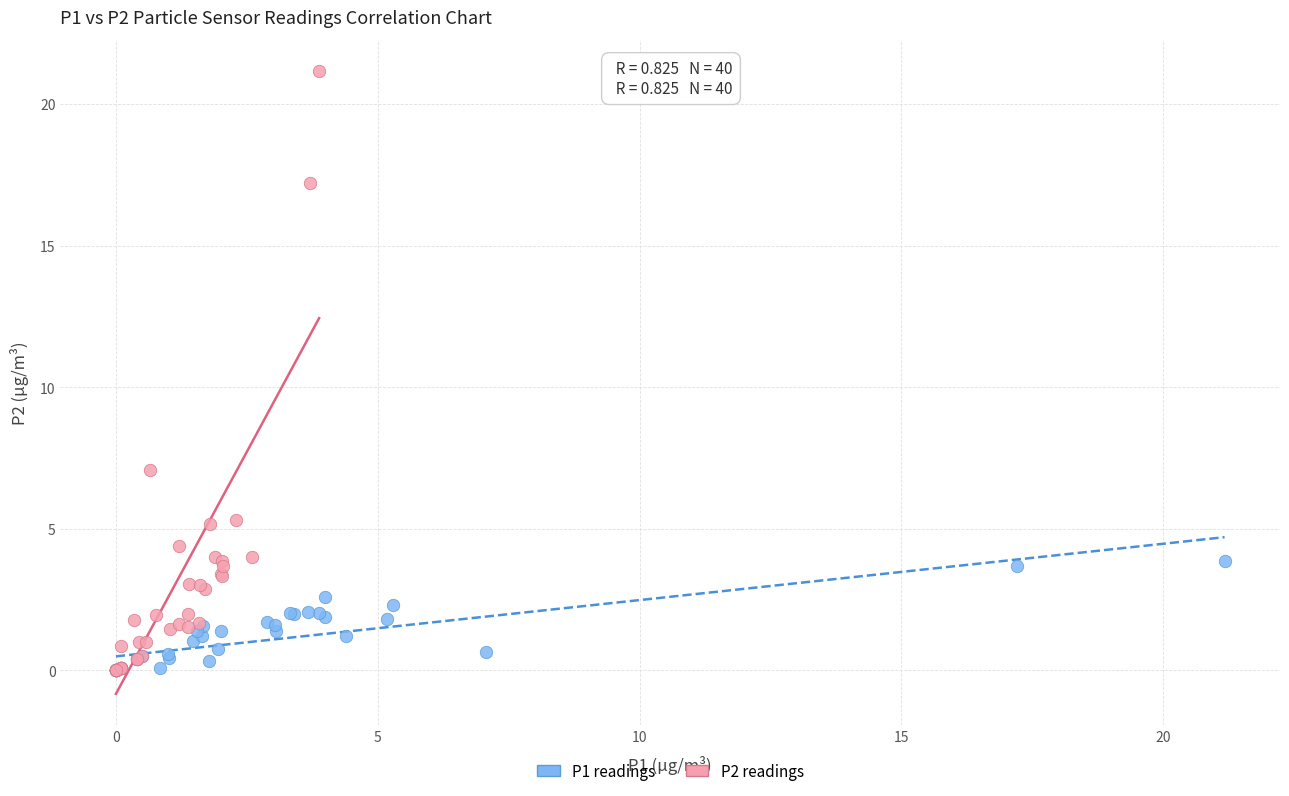

Which series contains the highest Y value?

P2 readings